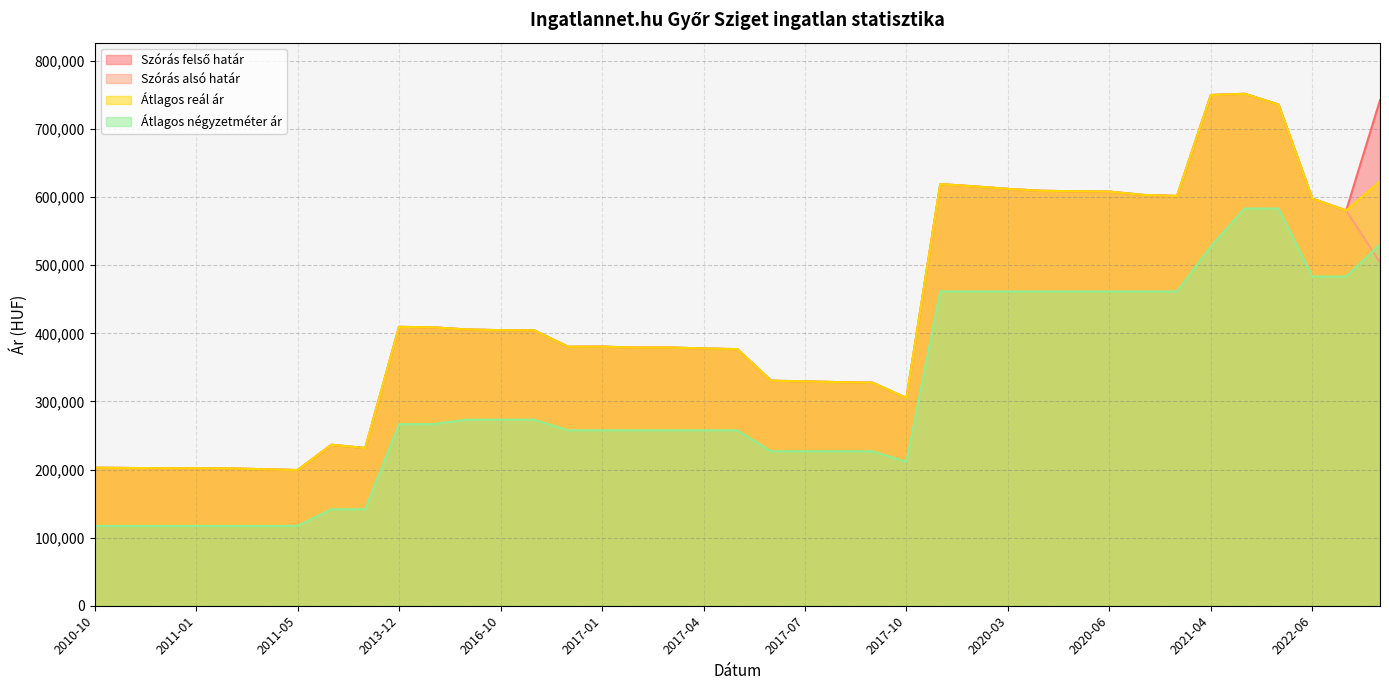

Rank the series at 2022-07 from highest to lowest value.

Szórás alsó határ, Szórás felső határ, Átlagos reál ár, Átlagos négyzetméter ár